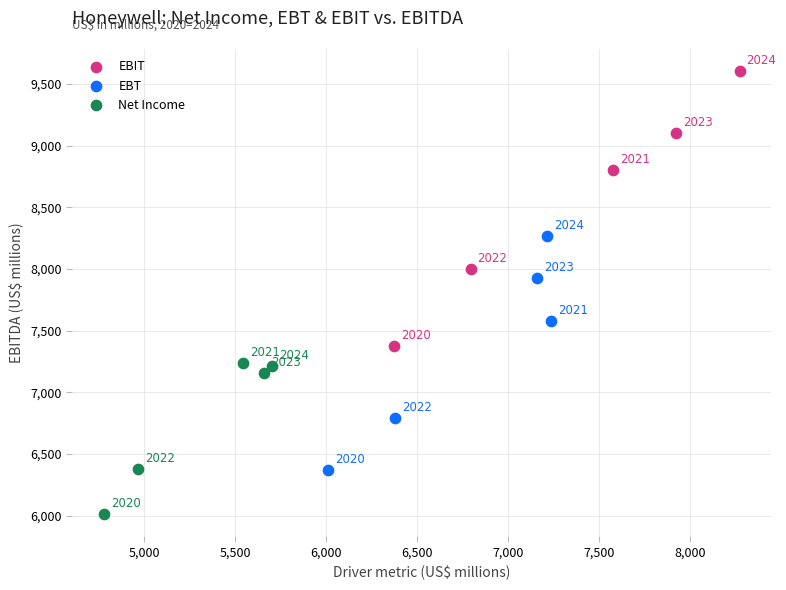

Which series contains the highest Y value?

EBIT